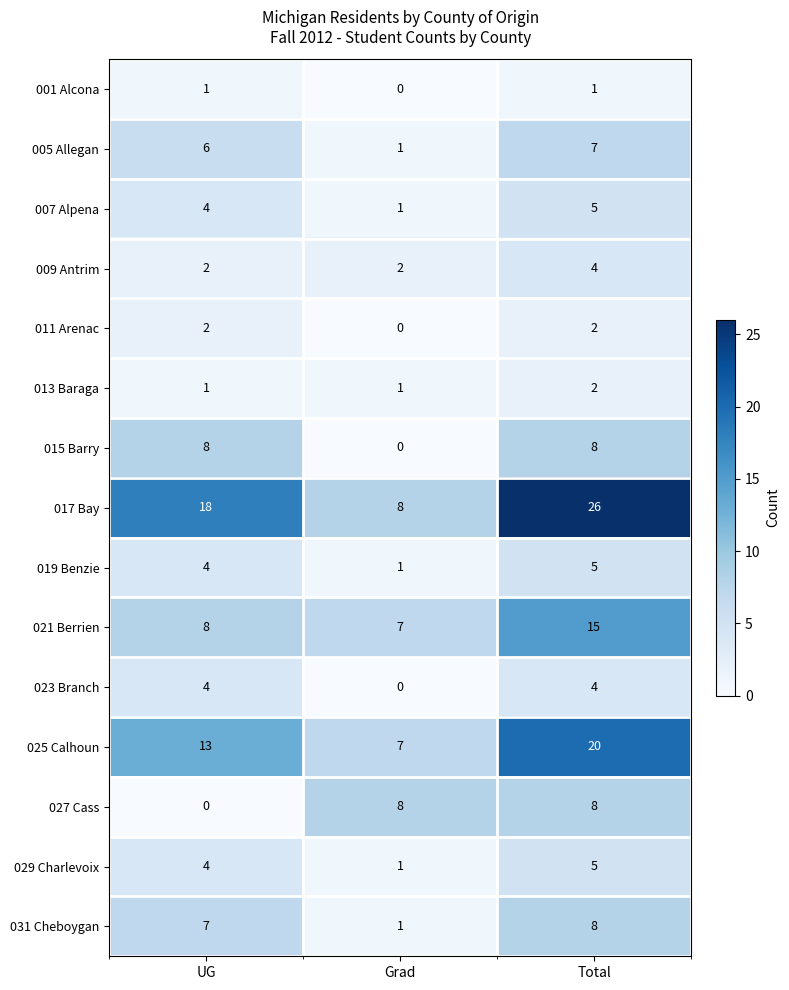

What is the spread (max minus min) of values at Total?

25